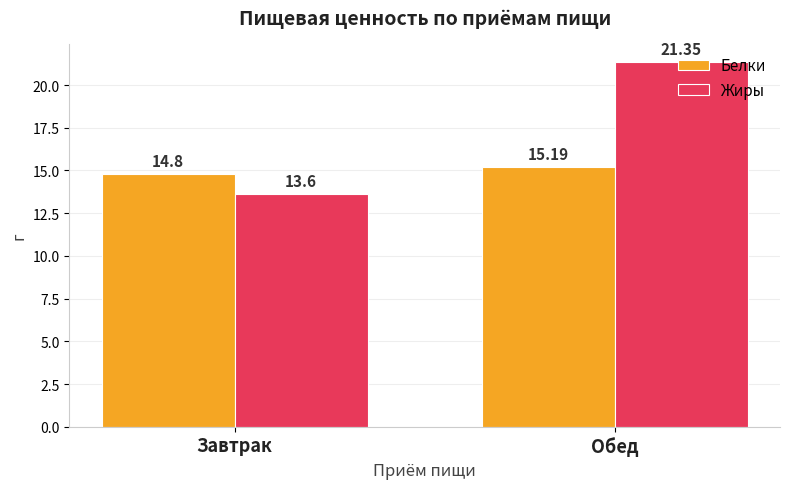

What is the difference between the highest and lowest values at Обед?

6.2